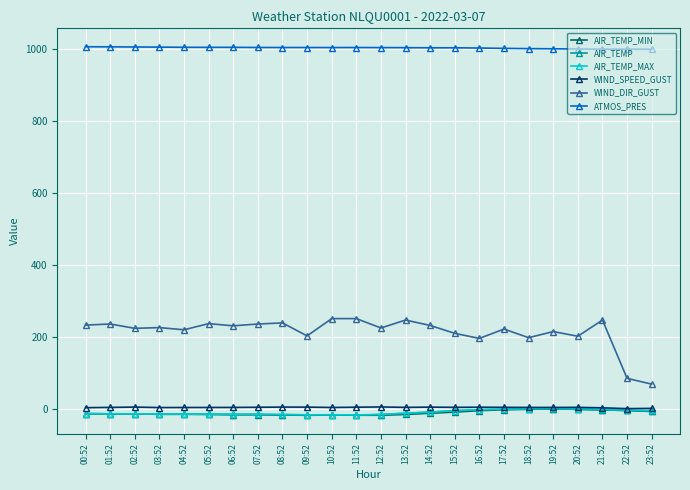

How many lines are shown in the chart?

6